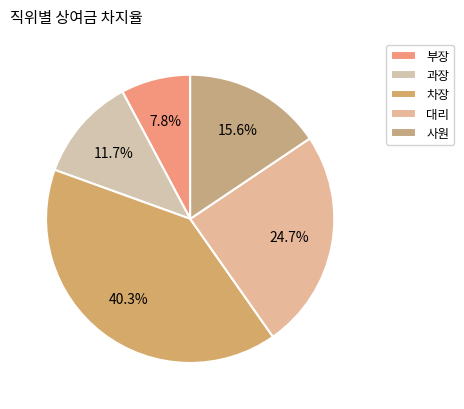

What is the largest slice in the pie chart?

차장